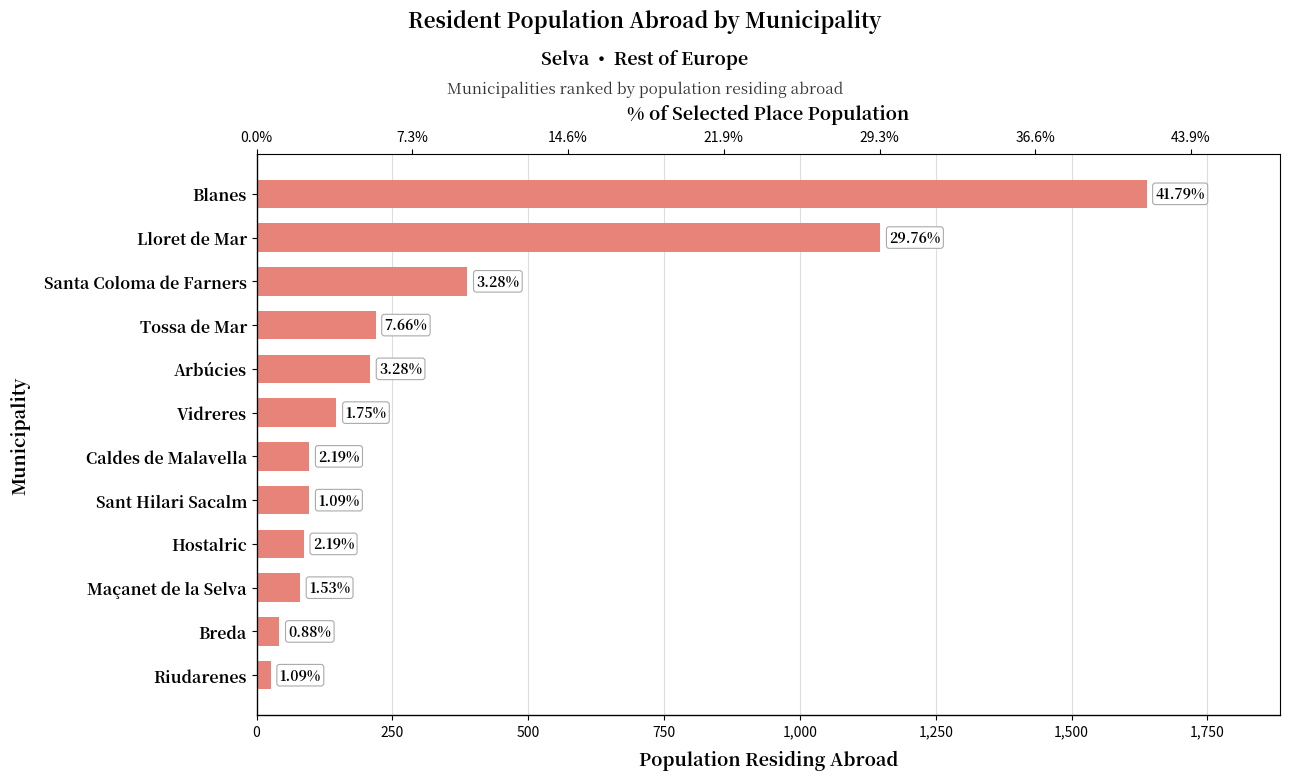

Between Santa Coloma de Farners and Riudarenes, which is larger?

Santa Coloma de Farners